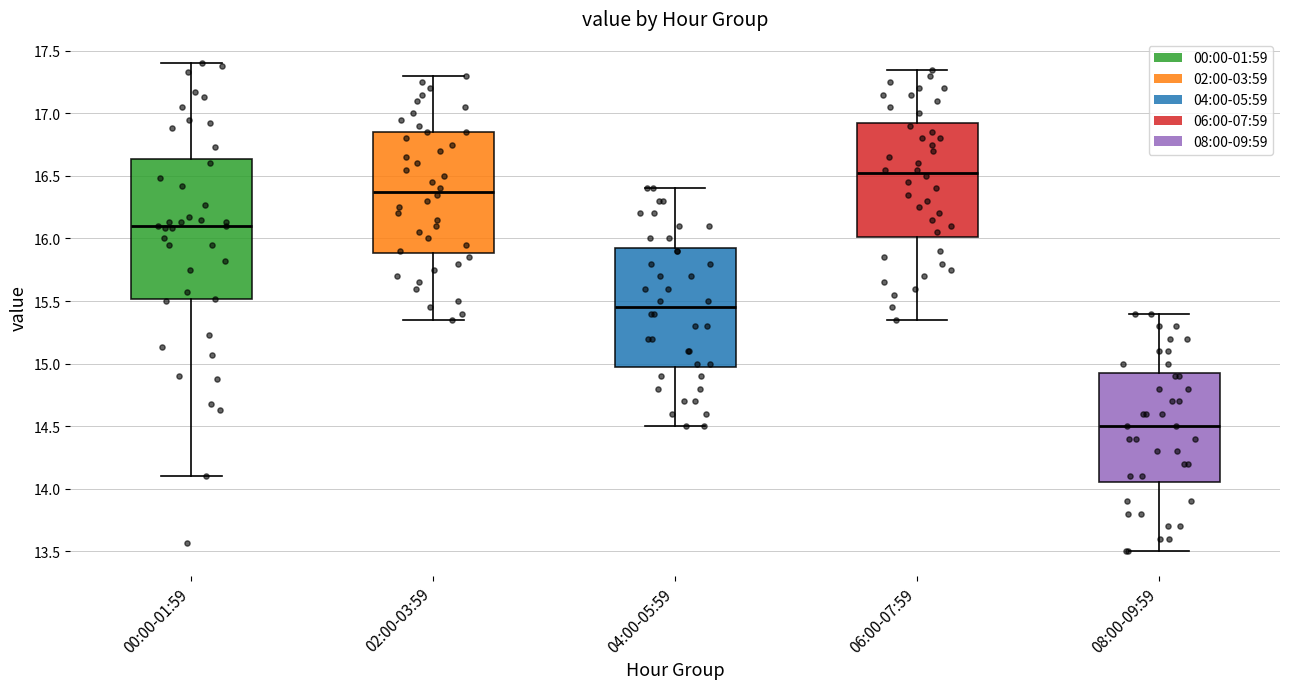

Where does the median line of the box for 04:00-05:59 sit on the y-axis? The values are not printed on the chart, so give them approximately, as read against the axis.

15.45